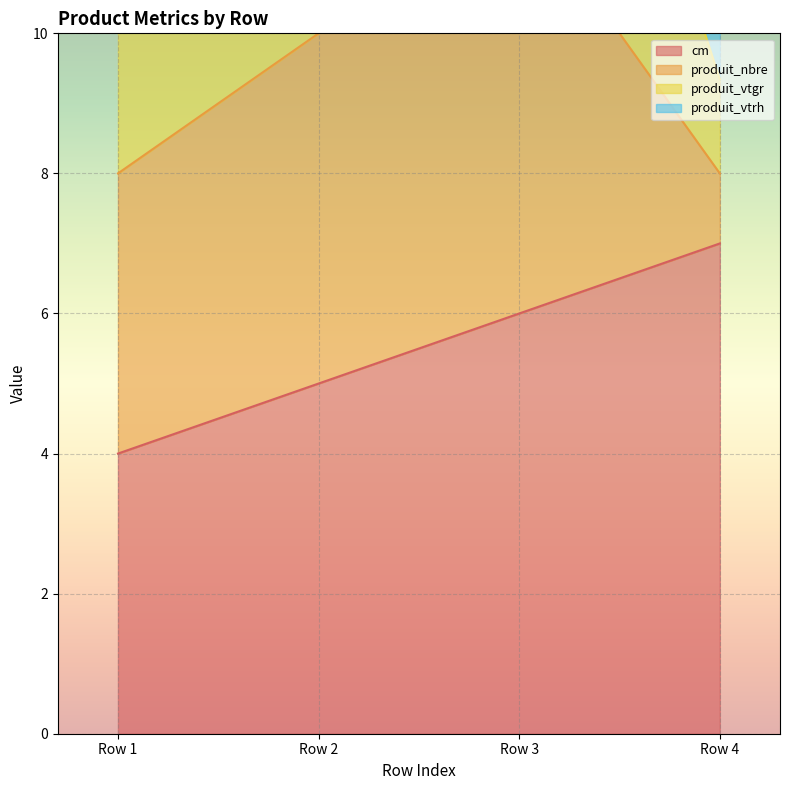

Rank the categories by cm value from lowest to highest.

Row 1, Row 2, Row 3, Row 4